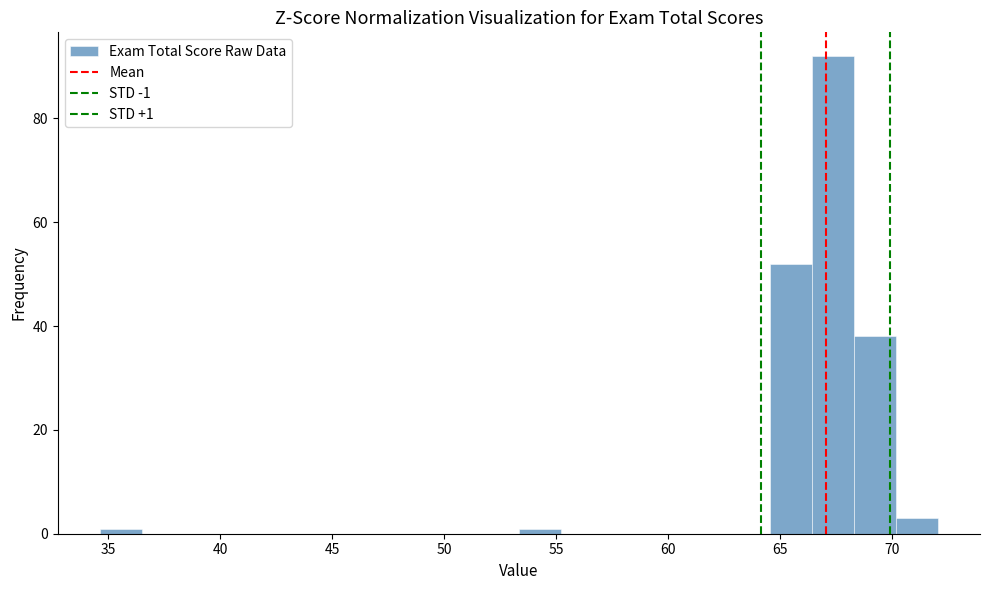

Read against the x-axis, roughly where is the centre of the tallest bar?

67.5